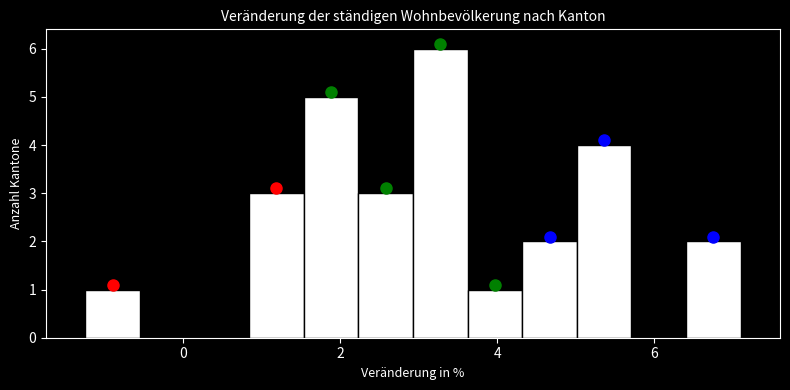

Around what value on the x-axis is the tallest bar? Give the approximate position of its centre, as read against the axis.

3.2